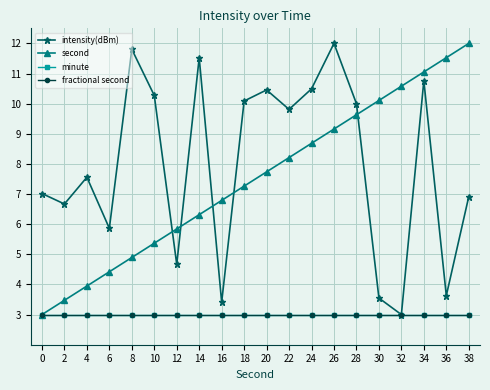

Where is the first local maximum for intensity(dBm)?

4